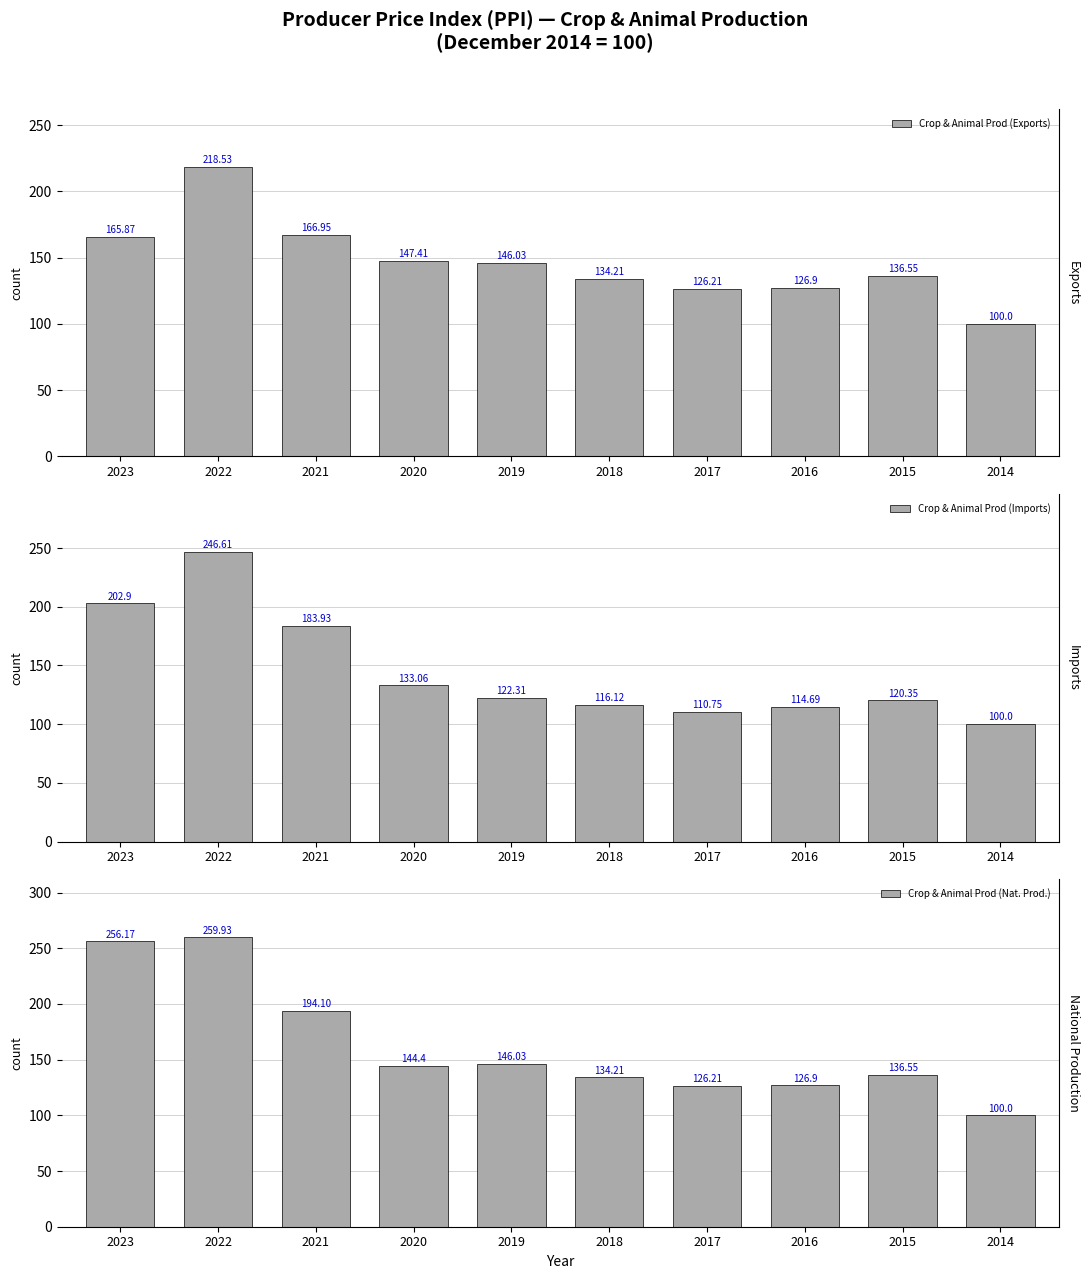

How many data points in Crop & Animal Prod (Exports) are above 146?

5